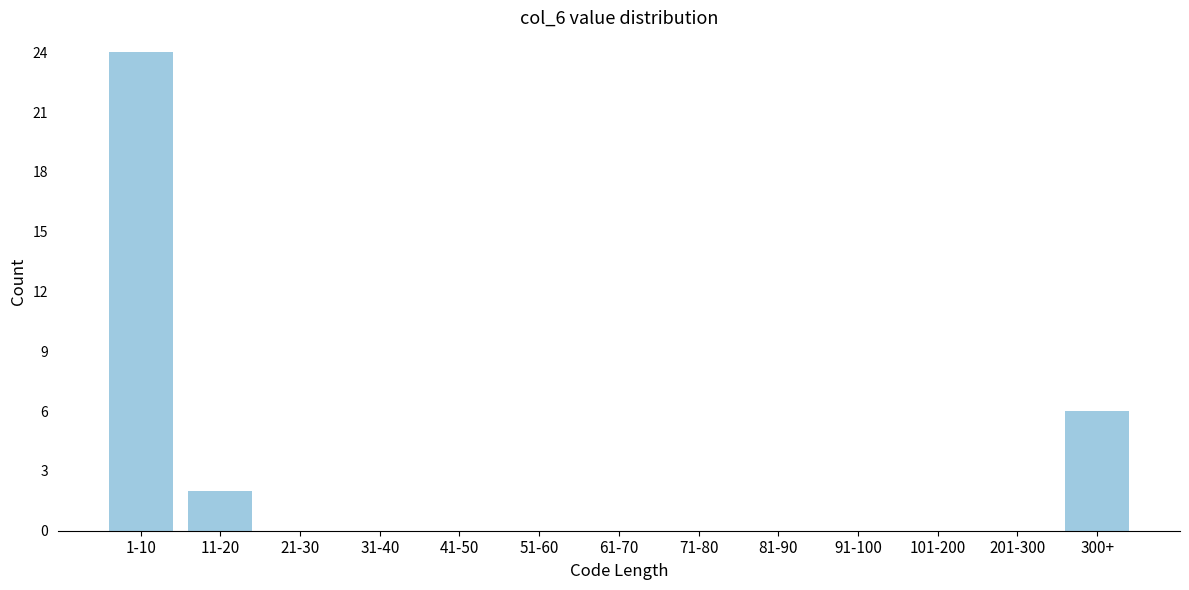

Reading left to right, extract all data points from this chart.

1-10=24	11-20=2	21-30=0	31-40=0	41-50=0	51-60=0	61-70=0	71-80=0	81-90=0	91-100=0	101-200=0	201-300=0	300+=6